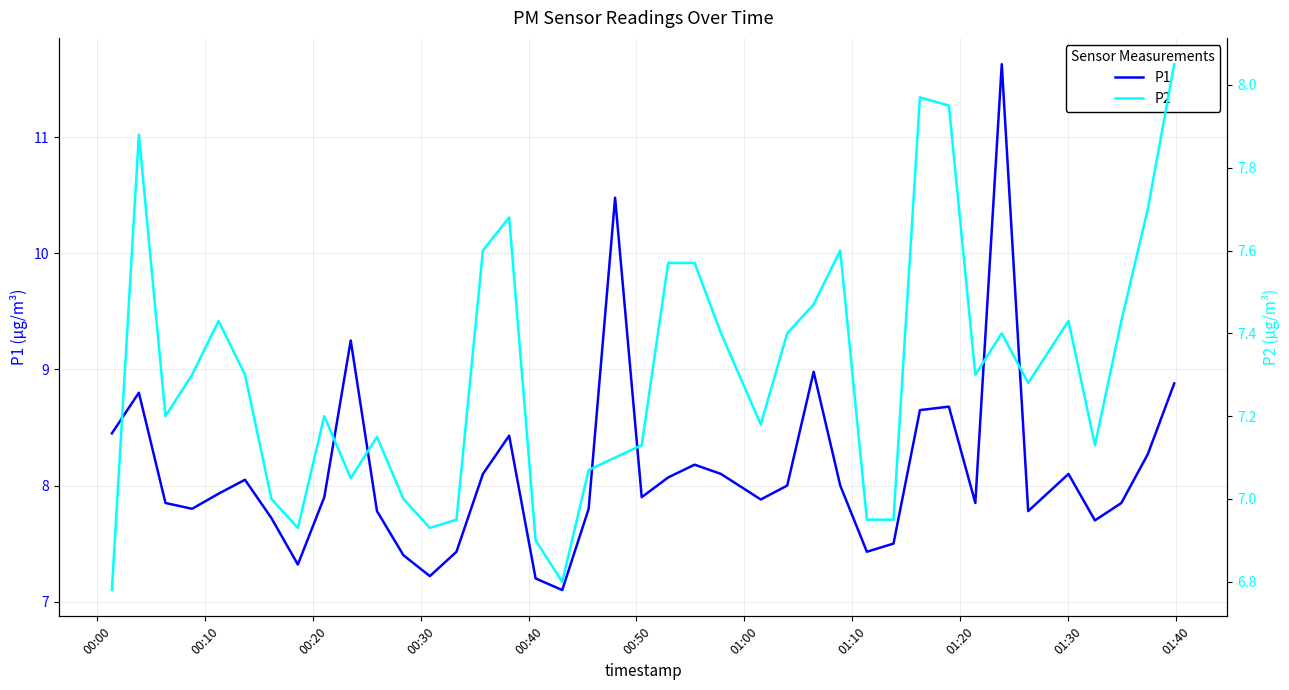

What is the smallest value displayed?

6.8